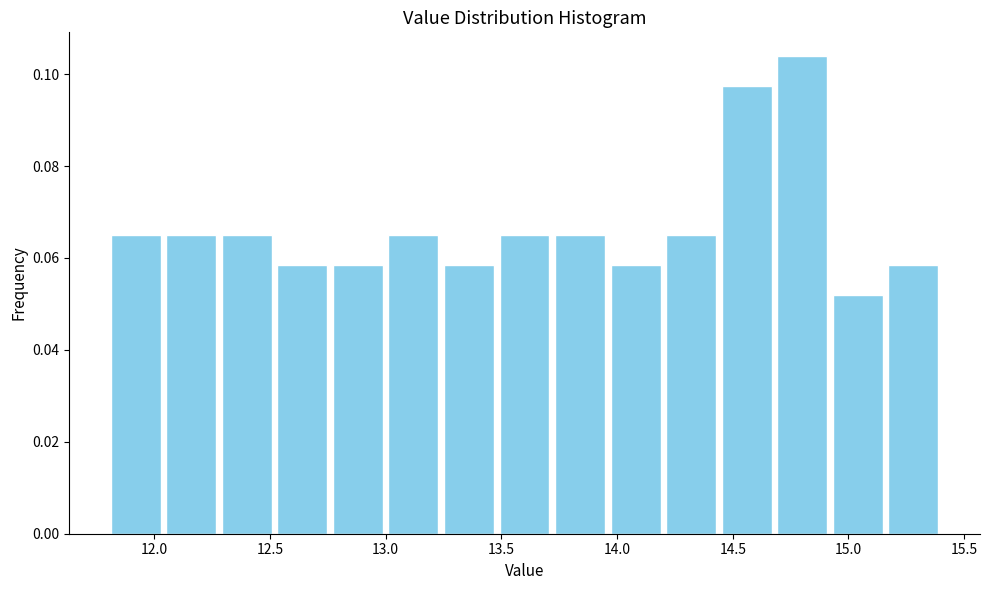

Over which range of the x-axis is the bar tallest?

14.68 to 14.92